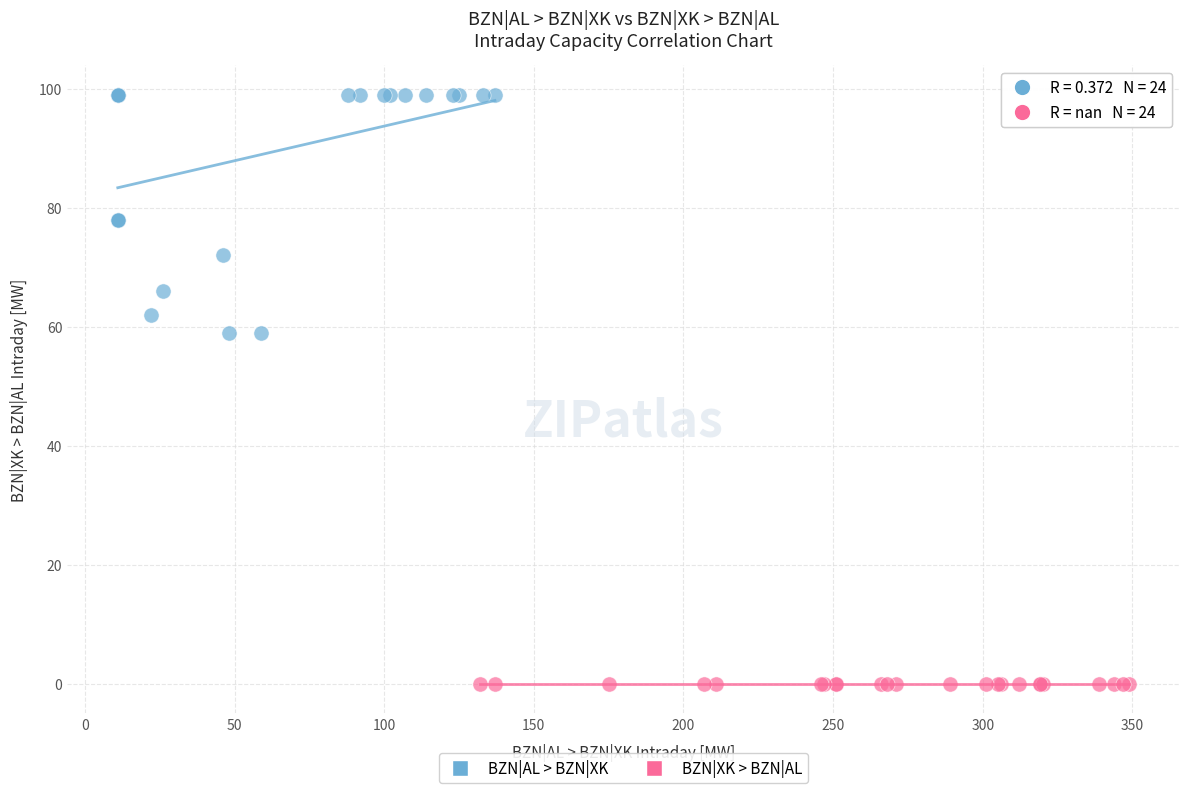

Which series reaches the minimum Y coordinate?

BZN|XK > BZN|AL